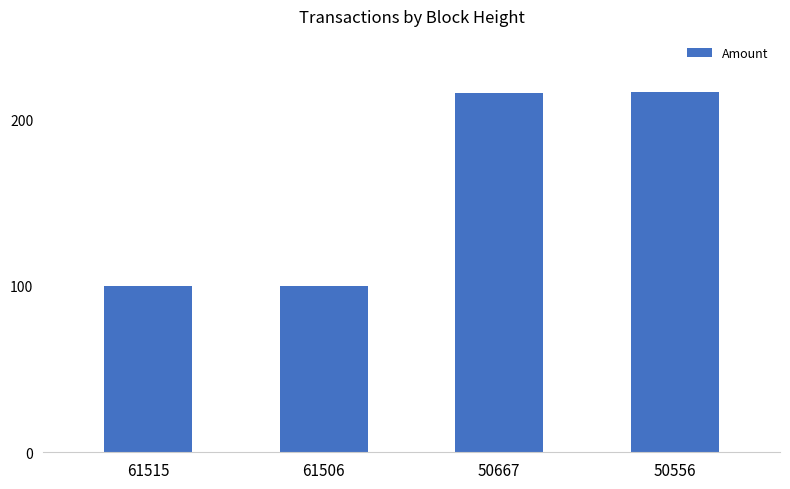

What is the average value?

158.0